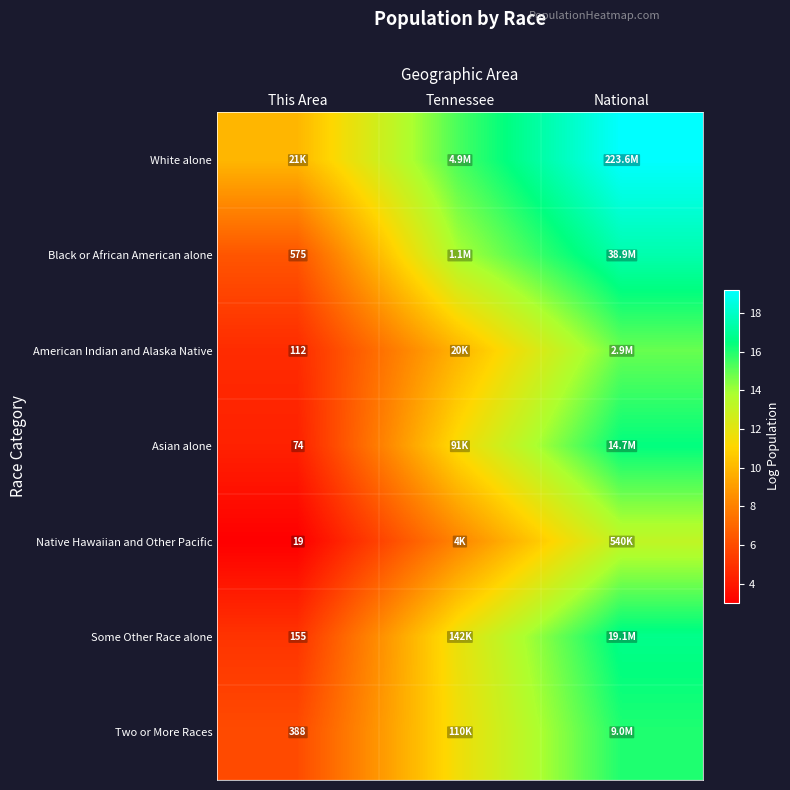

What is the sum of all Some Other Race alone values?

33.7